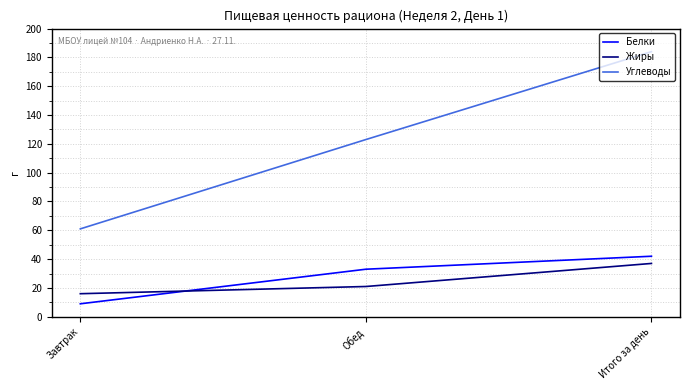

What is the minimum value for Жиры?

16